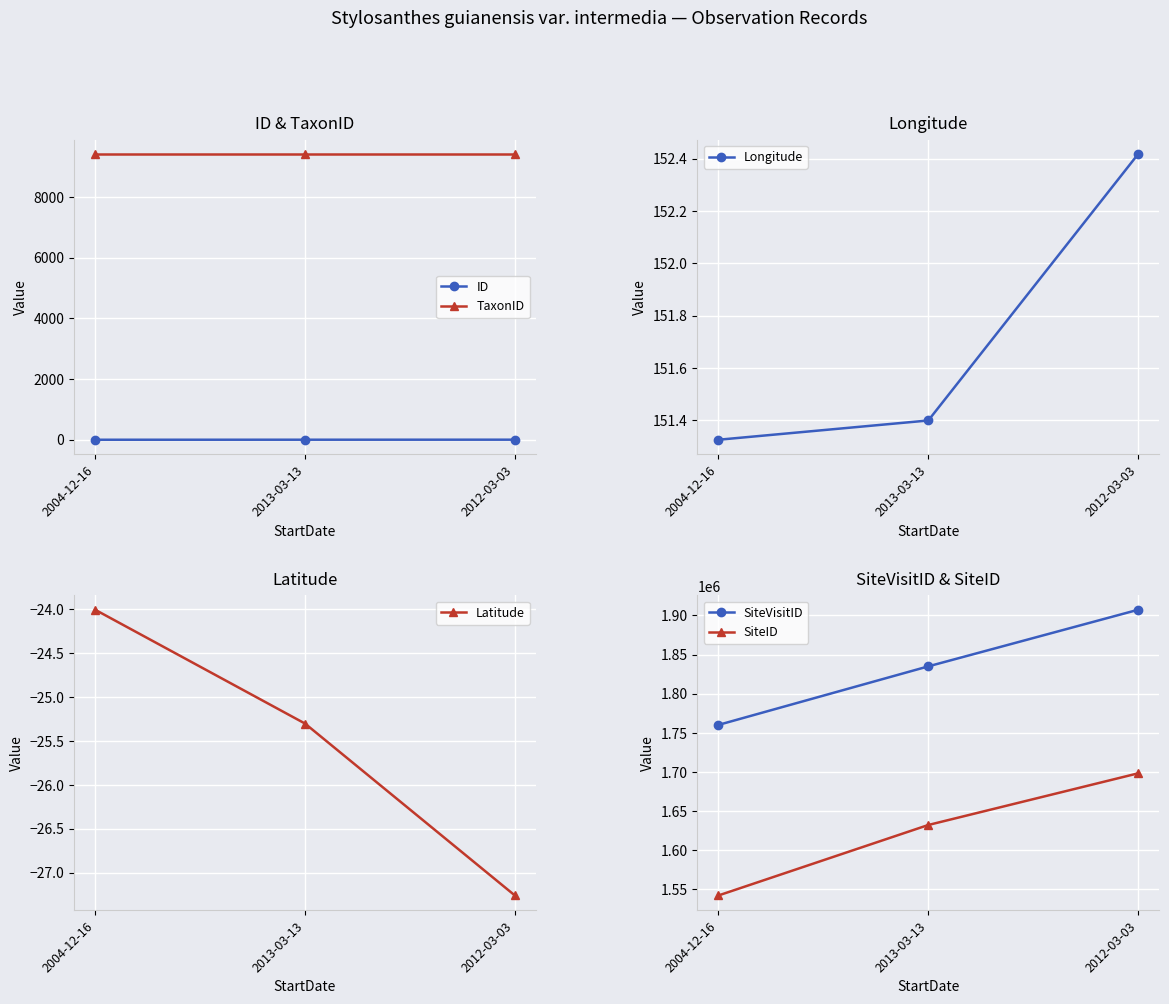

Count the number of data series in this chart.

6